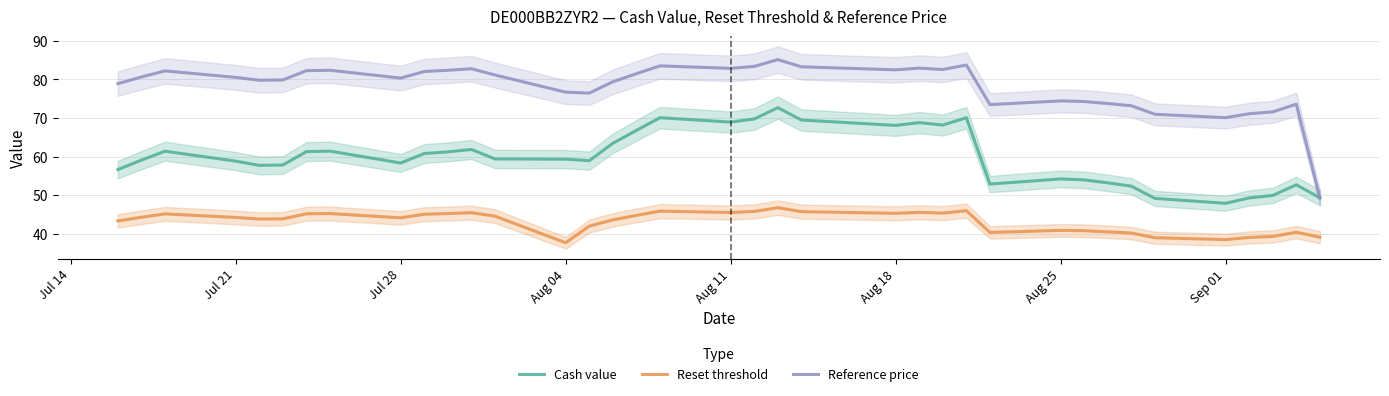

Is the value of Reference price at Aug 11 greater than the value of Reset threshold at Aug 18?

Yes